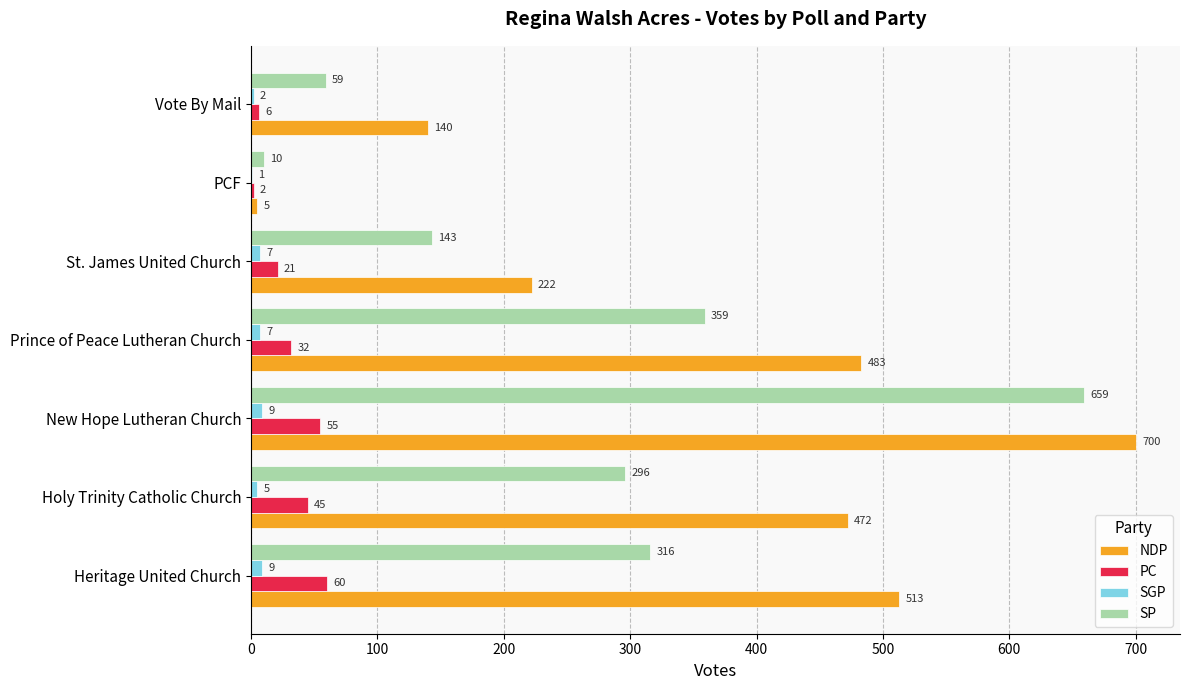

What is the maximum value for NDP?

700